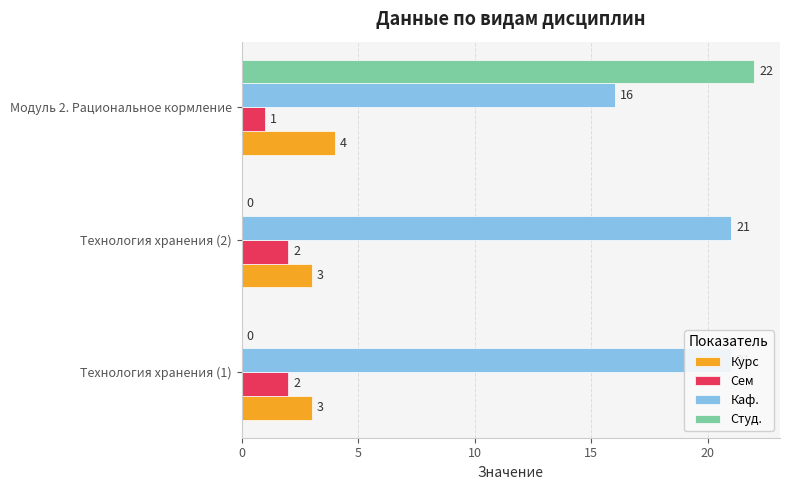

What are all the series names shown in the legend?

Курс, Сем, Каф., Студ.